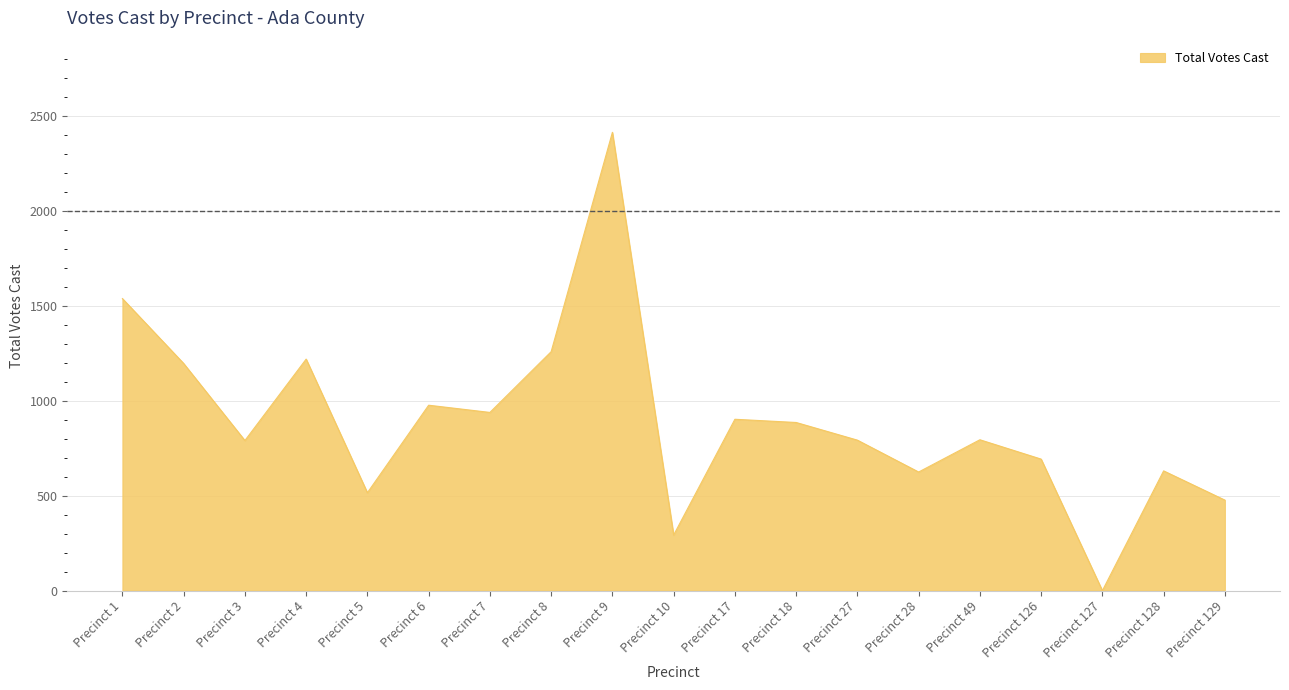

The chart shows a value of 1448 at Precinct 18. True or false?

False